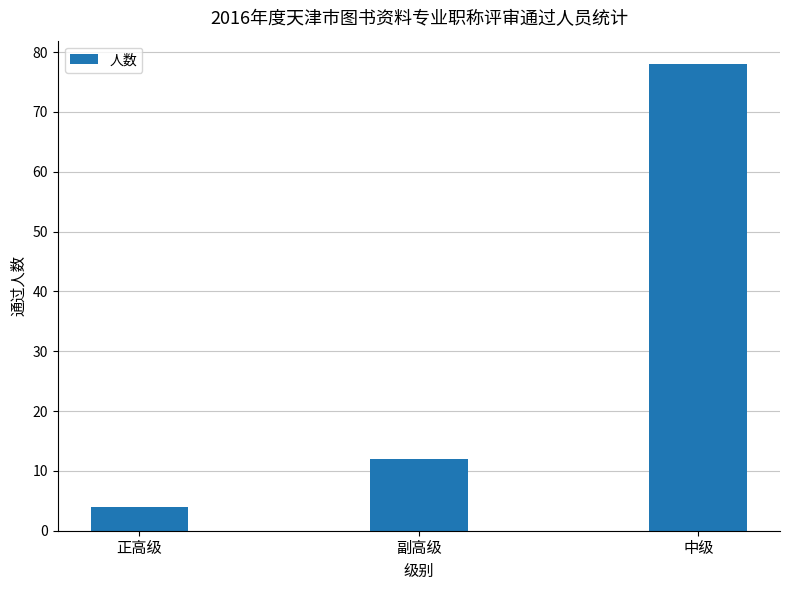

What is the difference between the maximum and minimum values?

74